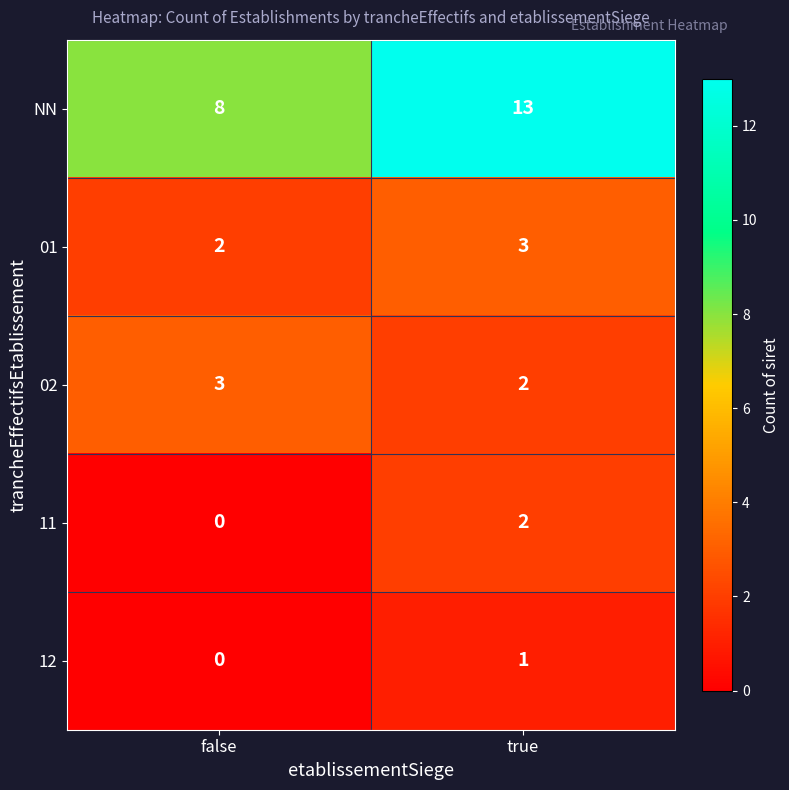

At which category is the sum across all series the highest?

true